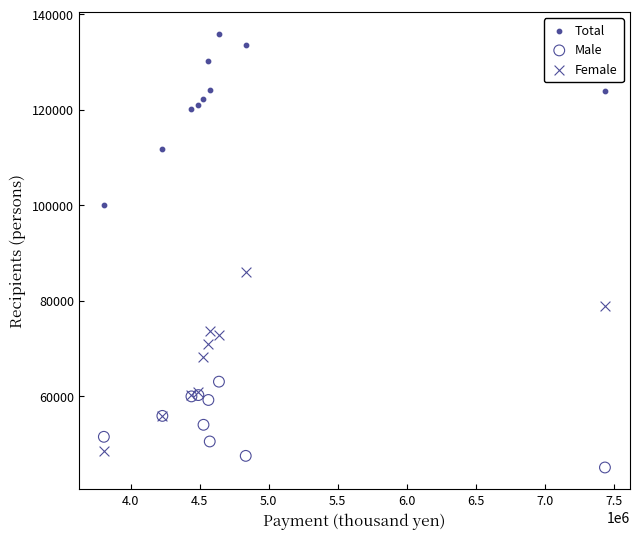

Across all series, what Y value is closest to 90502?

86103